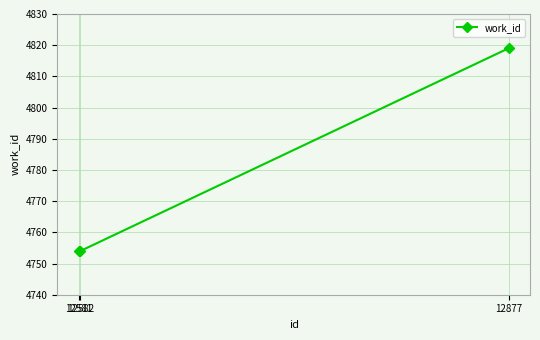

Approximately how many times larger is the value at 12581 compared to 12582?

1.0